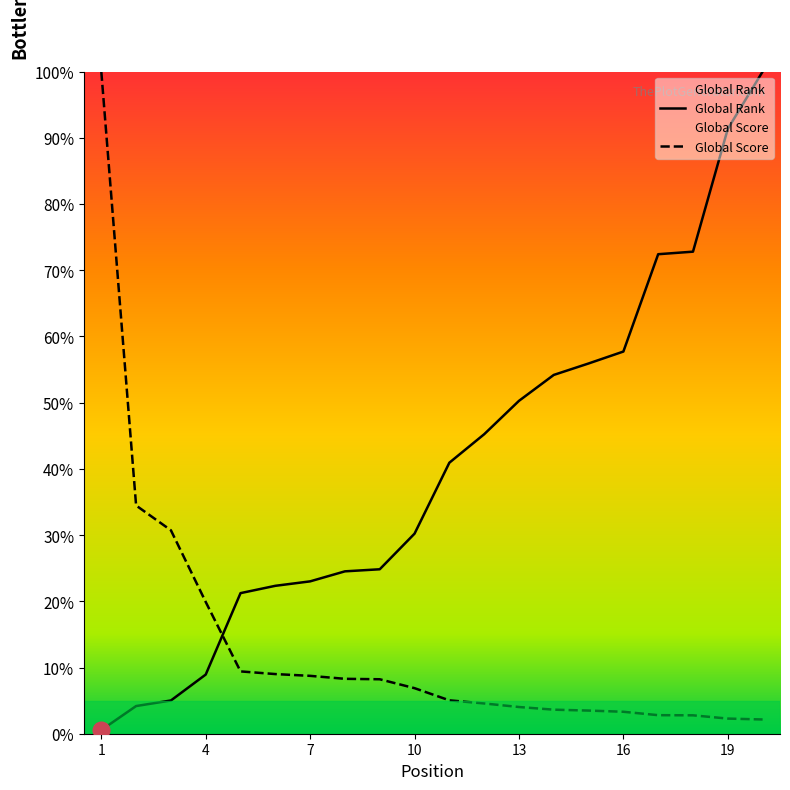

Which label corresponds to the smallest value in the chart?

1